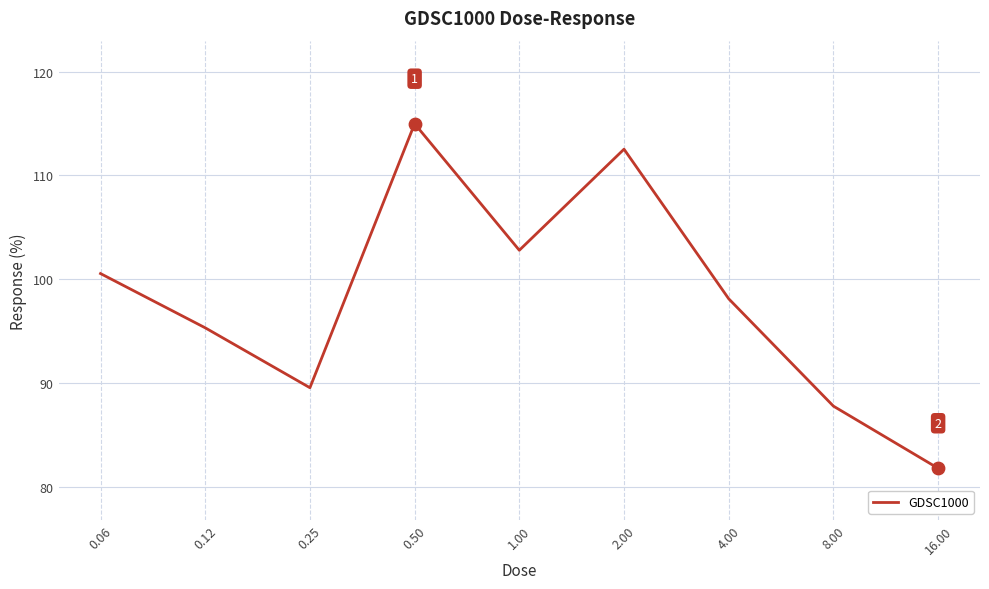

What is the maximum value shown in the chart?

115.0